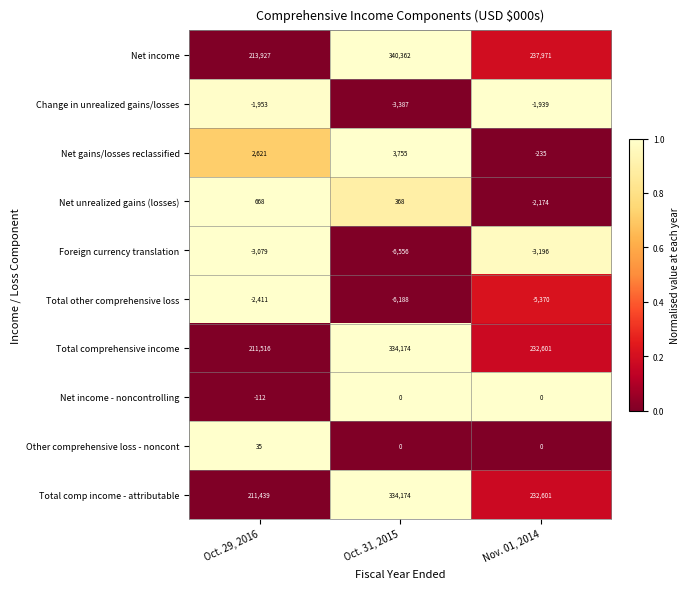

The value of Net unrealized gains (losses) at Nov. 01, 2014 is -3382. True or false?

False